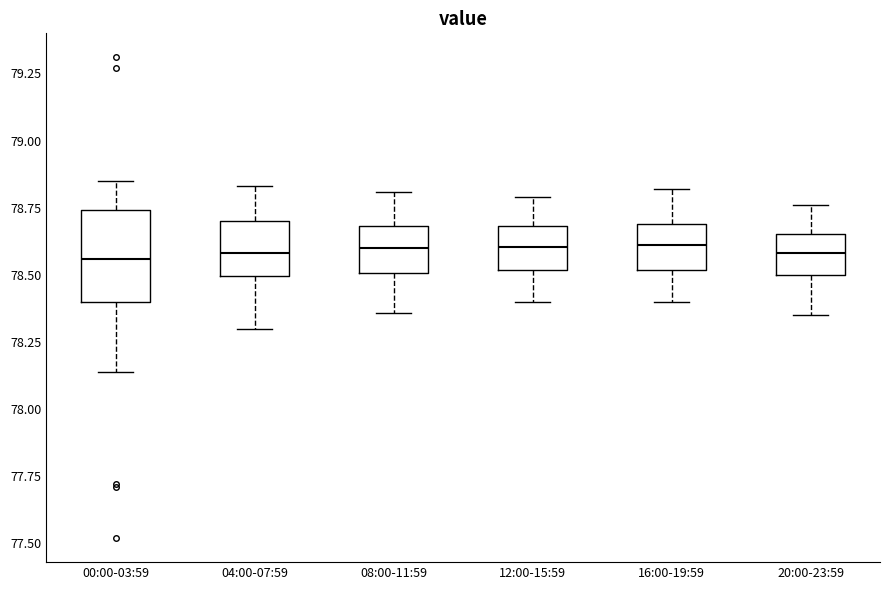

Which box is the tallest, from its lower edge to its upper edge?

00:00-03:59